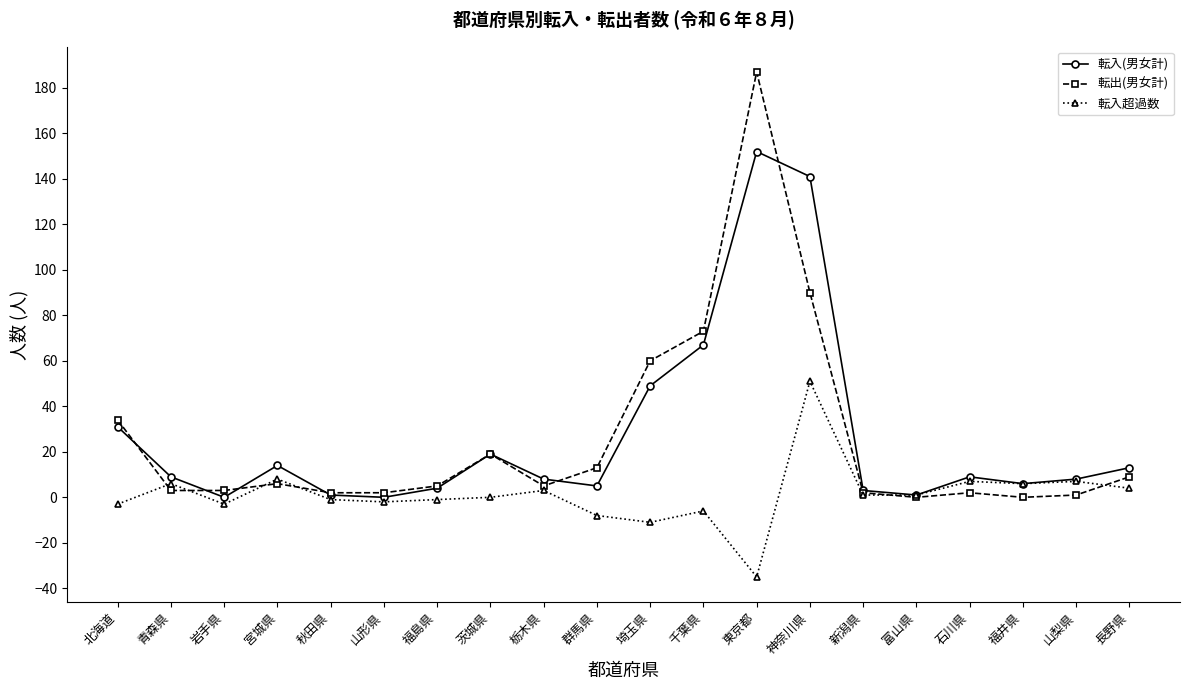

How many values in the 転入超過数 series are below 1?

10